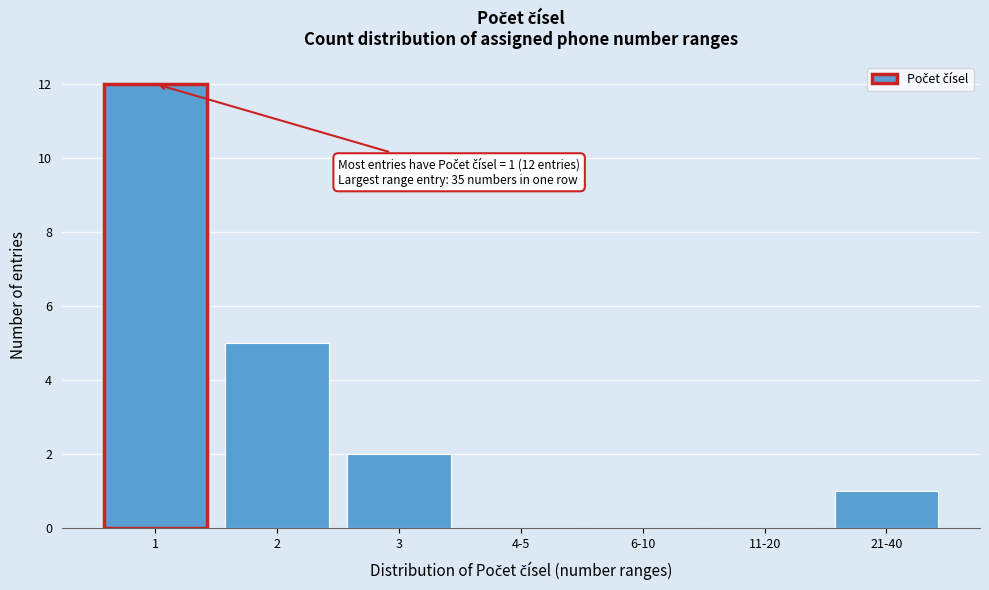

Reading right to left, extract all data points from this chart.

21-40=1	11-20=0	6-10=0	4-5=0	3=2	2=5	1=12